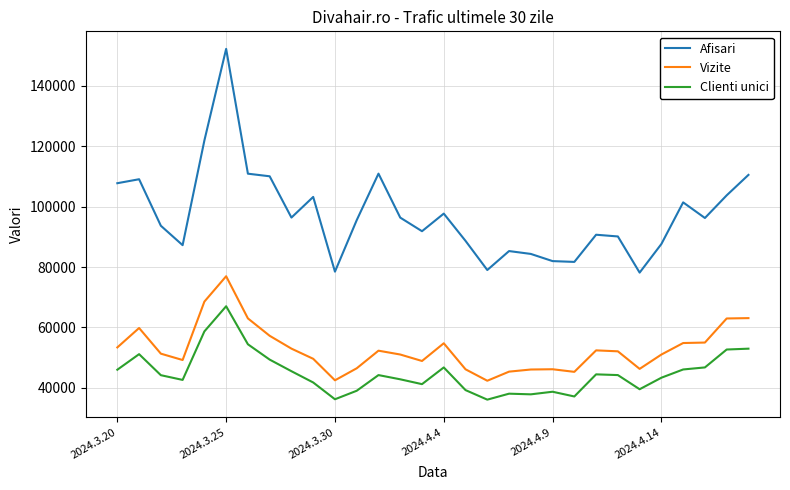

Which series has the widest spread of values?

Afisari